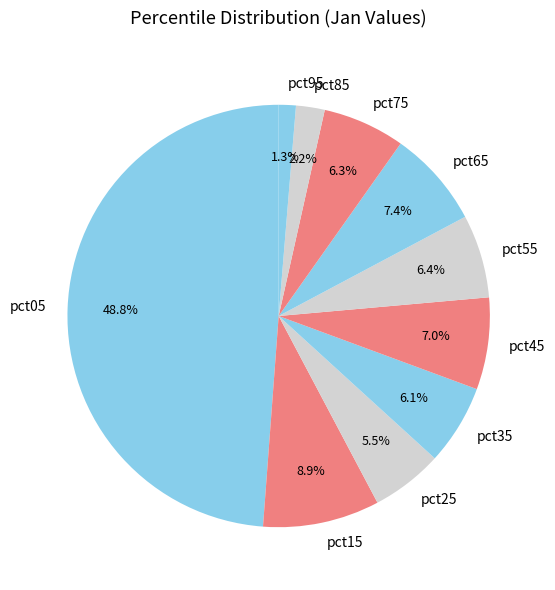

To the nearest percent, what is the difference between the pct85 and pct55 slice percentages?

4%